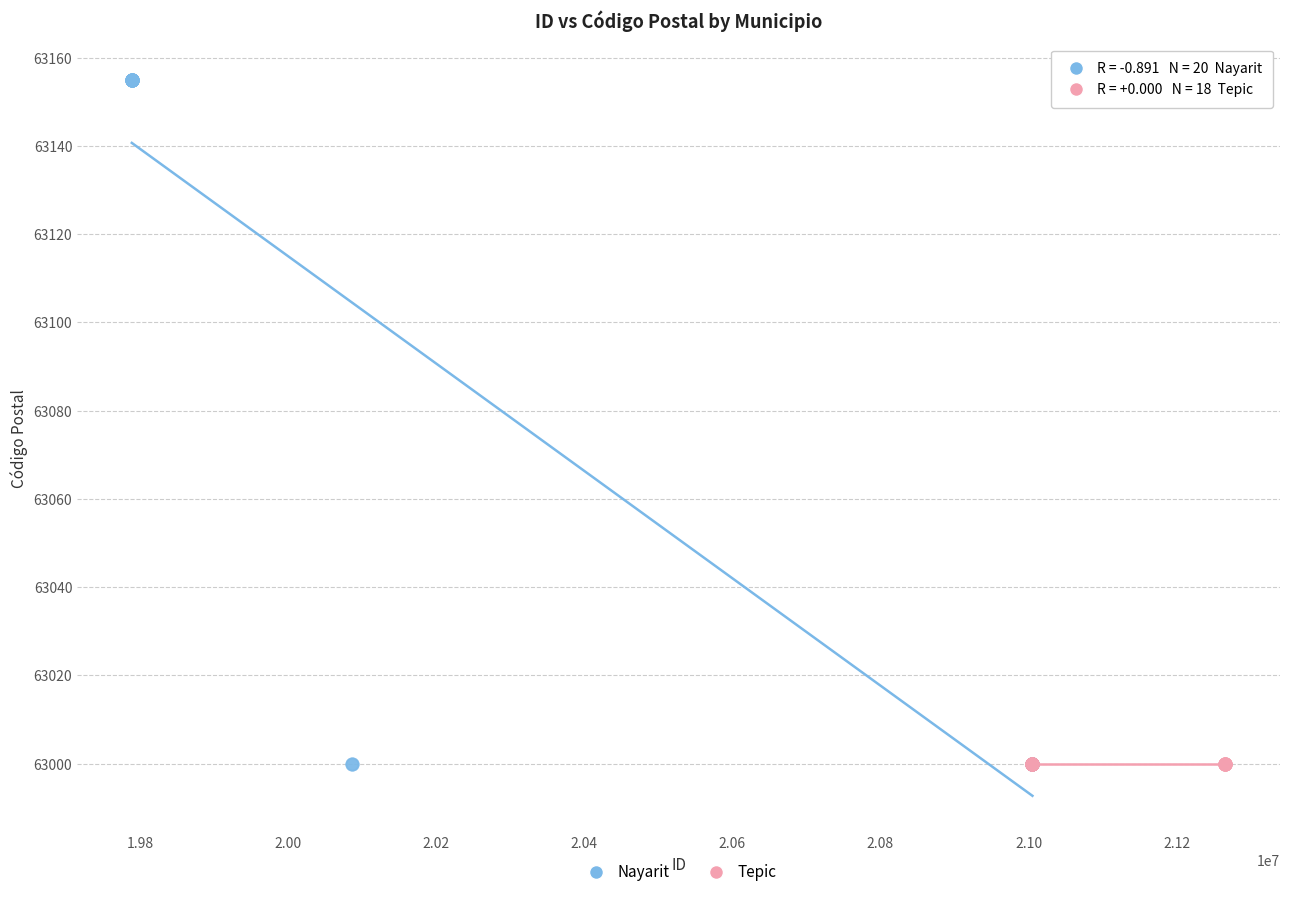

What are all the series names shown in the legend?

Nayarit, Tepic